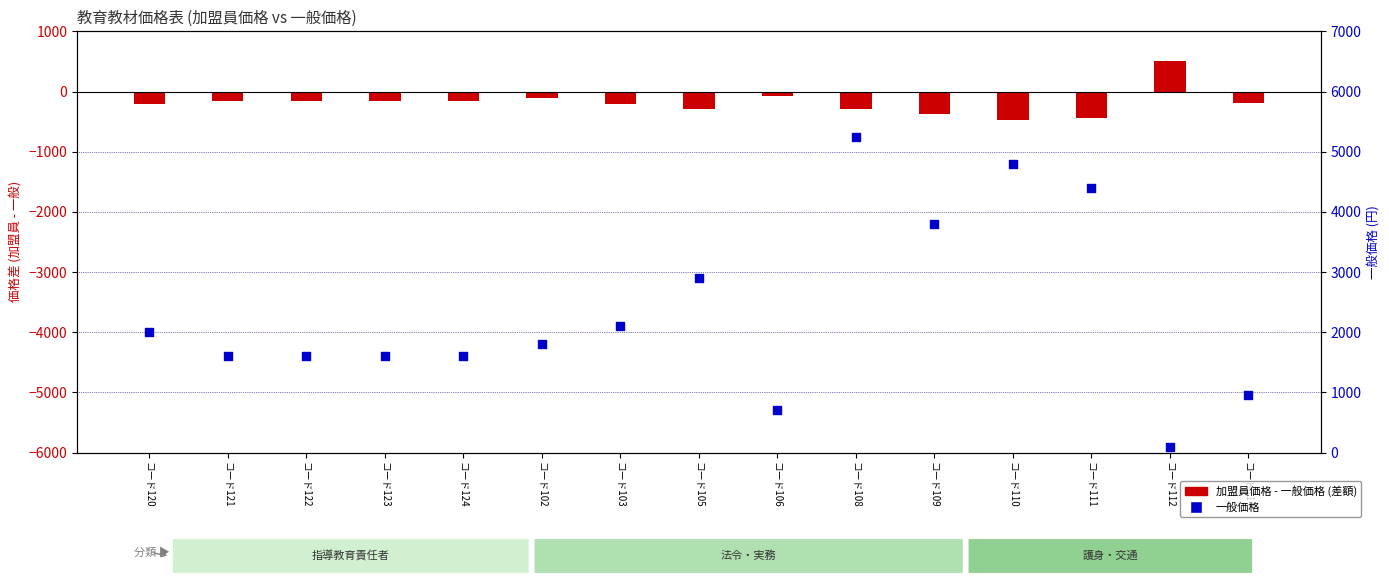

What is the total value across all series at コード124?

1437